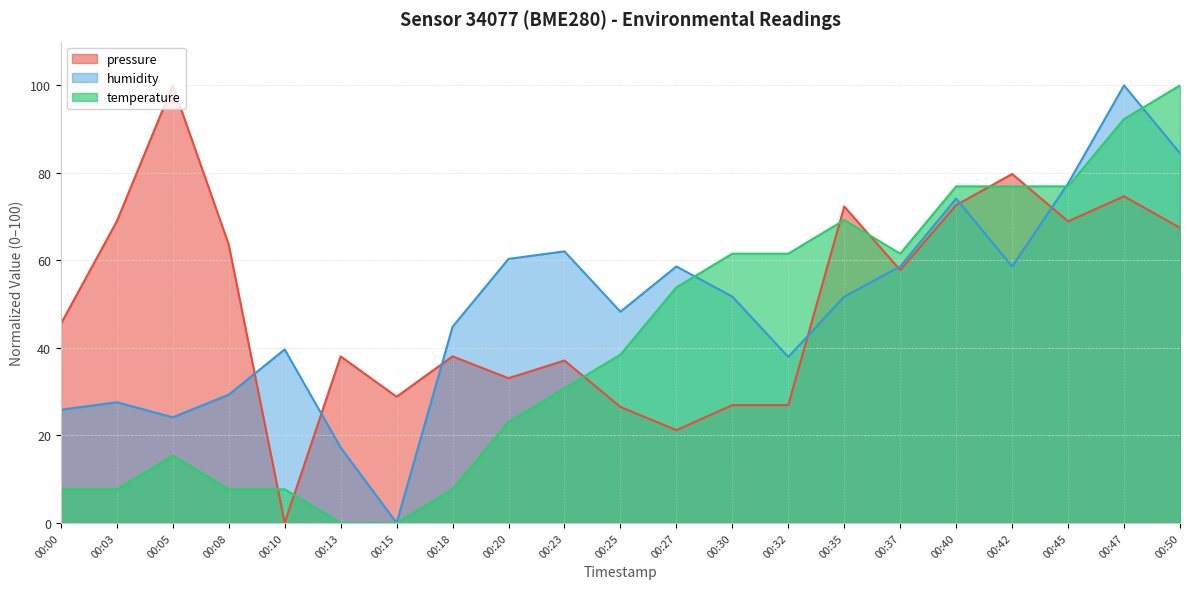

The temperature series shows 69.2 at 00:35. True or false?

True